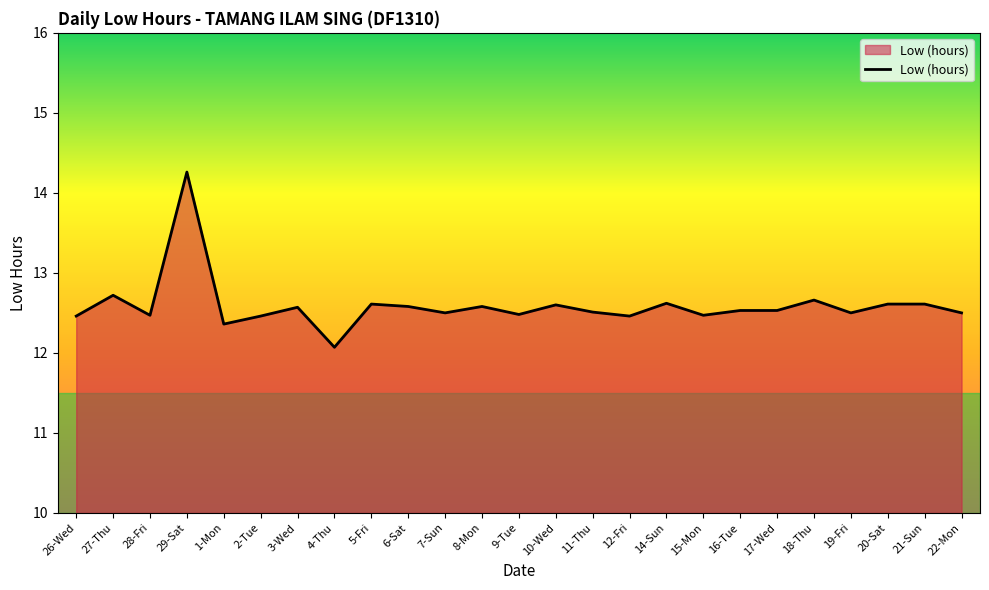

Reading left to right, extract all data points from this chart.

26-Wed=12.5	27-Thu=12.7	28-Fri=12.5	29-Sat=14.3	1-Mon=12.4	2-Tue=12.5	3-Wed=12.6	4-Thu=12.1	5-Fri=12.6	6-Sat=12.6	7-Sun=12.5	8-Mon=12.6	9-Tue=12.5	10-Wed=12.6	11-Thu=12.5	12-Fri=12.5	14-Sun=12.6	15-Mon=12.5	16-Tue=12.5	17-Wed=12.5	18-Thu=12.7	19-Fri=12.5	20-Sat=12.6	21-Sun=12.6	22-Mon=12.5